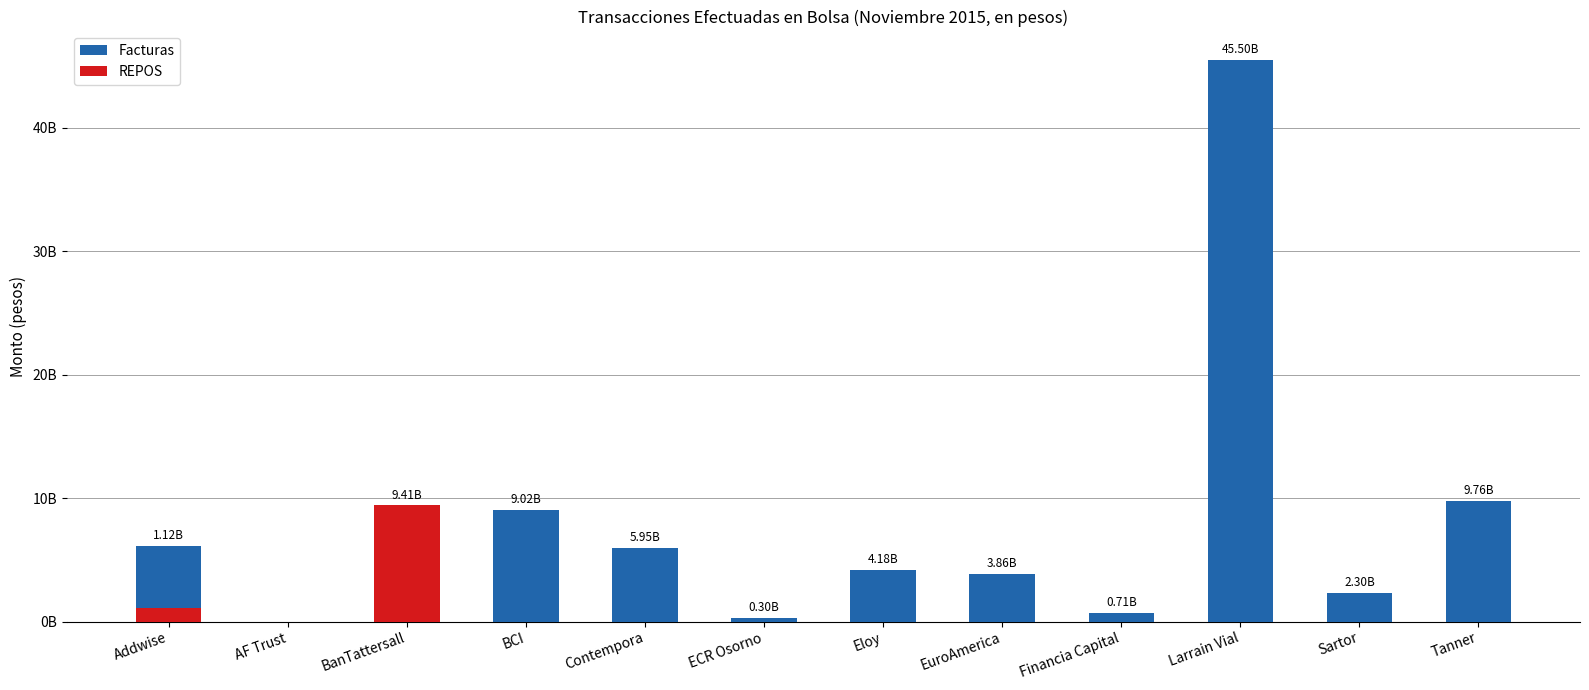

At which category does the chart reach its minimum across all series?

AF Trust